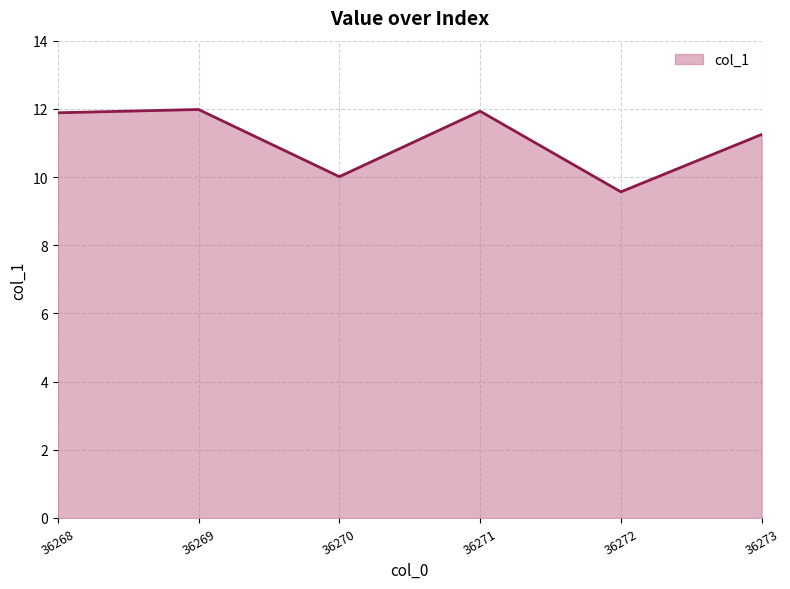

What is the difference between the maximum and minimum values?

2.4